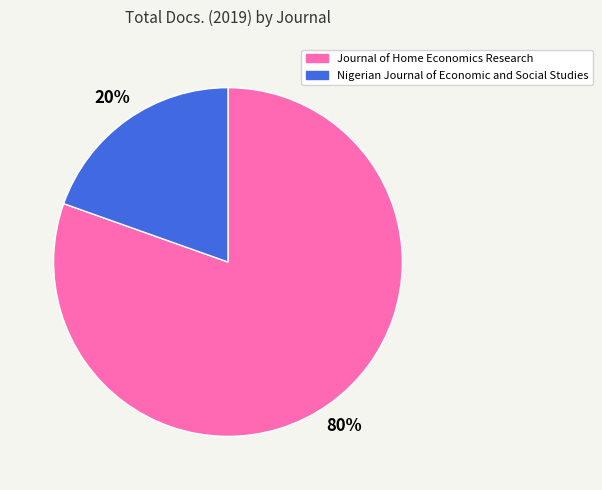

Count the number of slices in the pie.

2